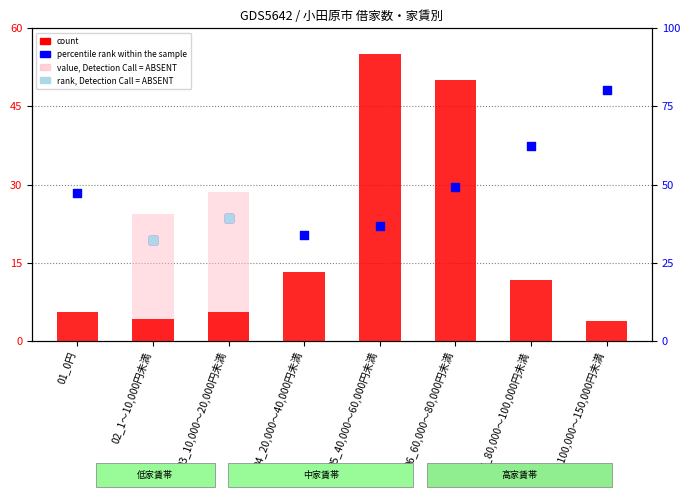

Which series has the largest total across all categories?

percentile rank within the sample